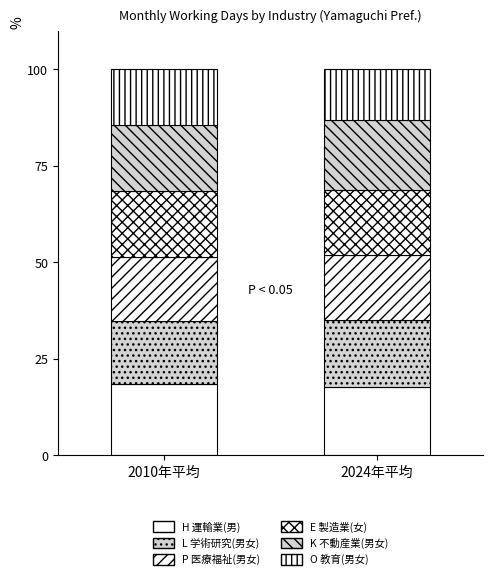

How many data points does each series have?

2